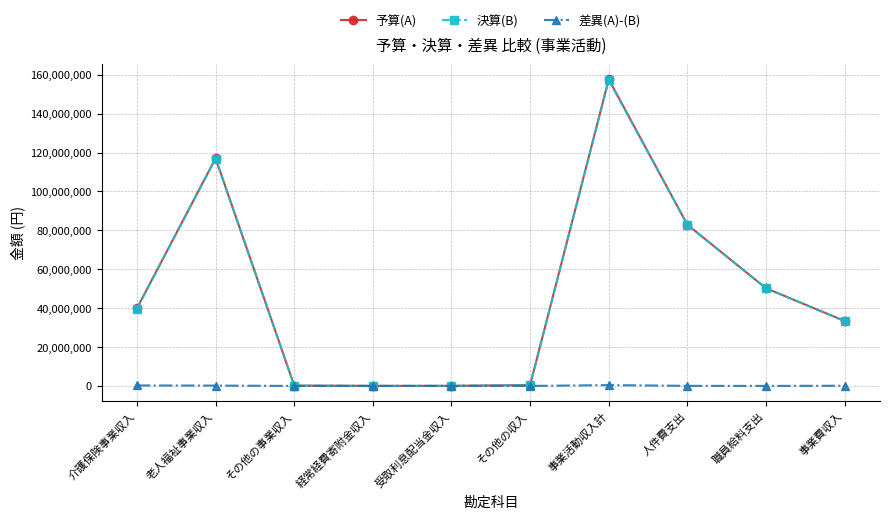

What position from the left is 職員給料支出?

9